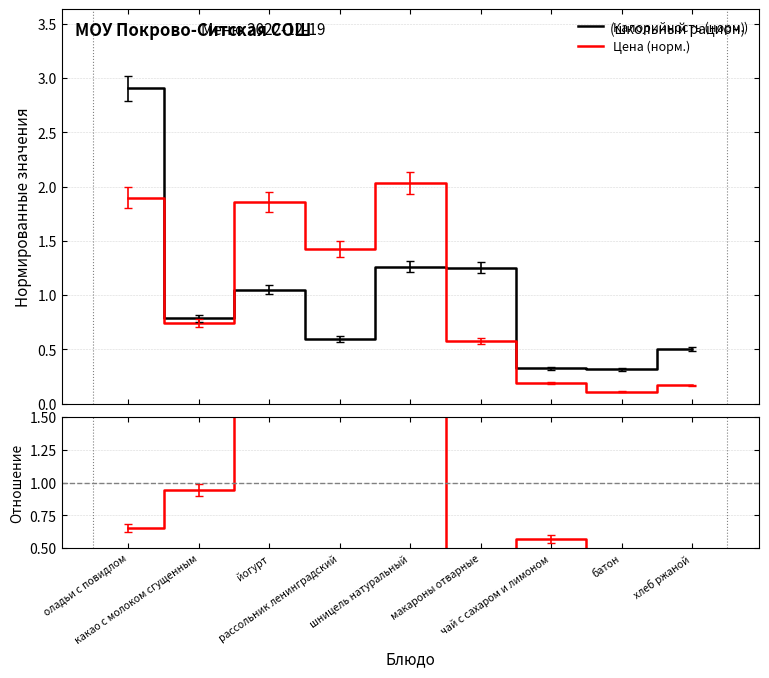

What is the maximum value for Цена (норм.)?

2.0